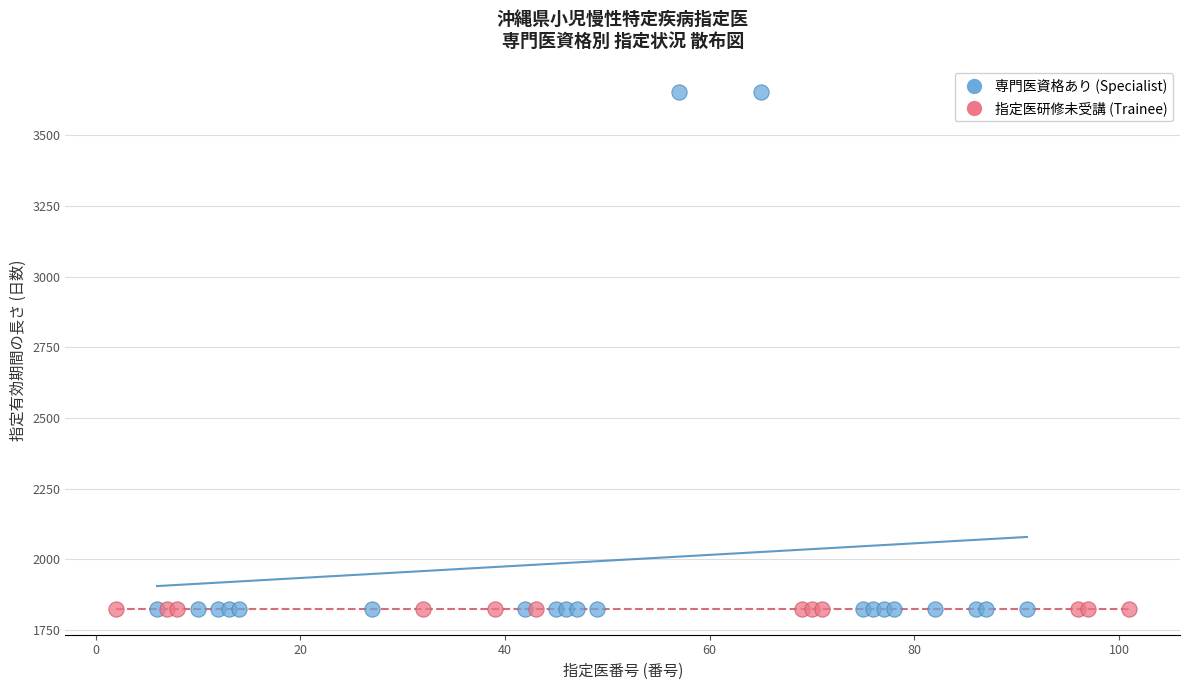

Which series reaches the maximum Y coordinate?

専門医資格あり (Specialist)